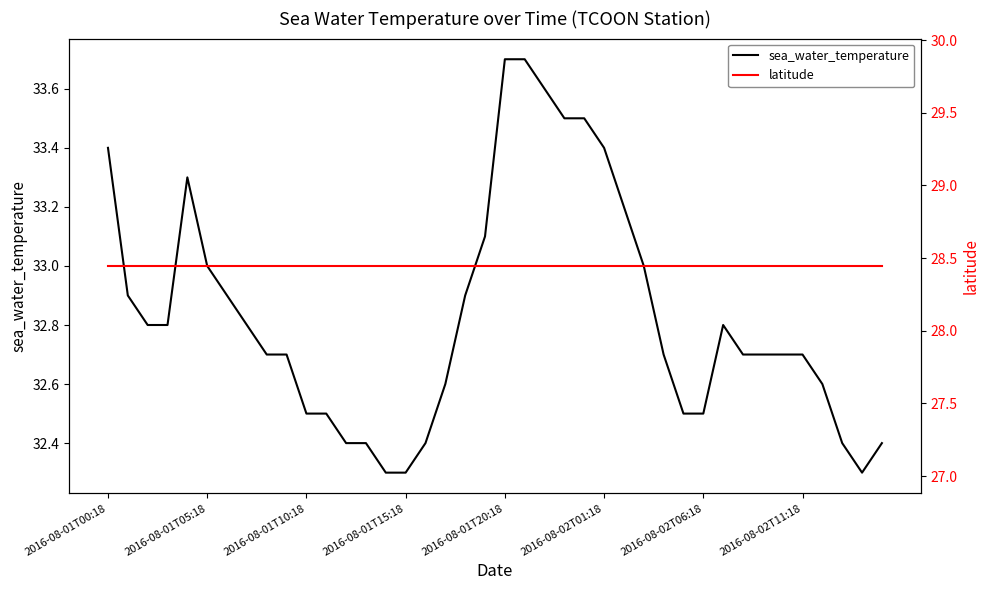

What is the sum of all sea_water_temperature values?

1313.3